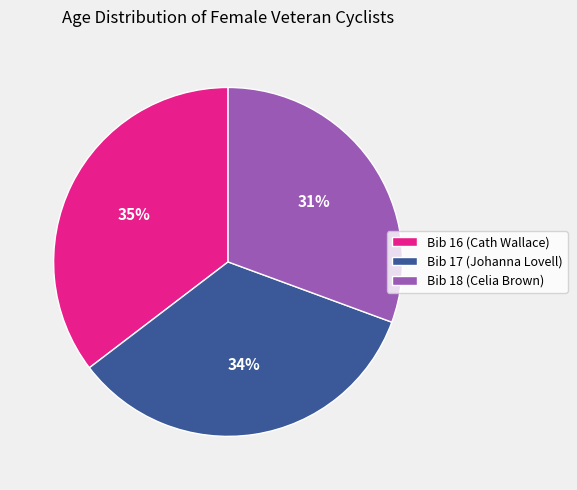

To the nearest percent, what portion does Bib 18 (Celia Brown) represent?

31%